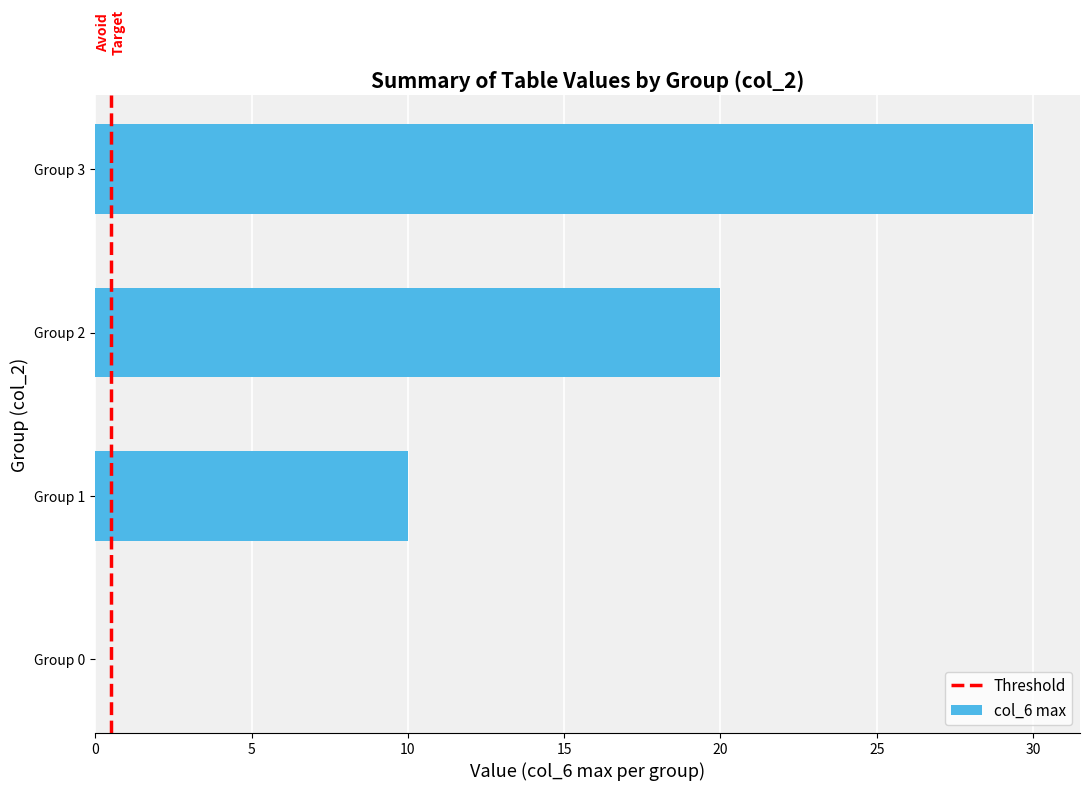

Is it true that the value at Group 3 is 20?

False